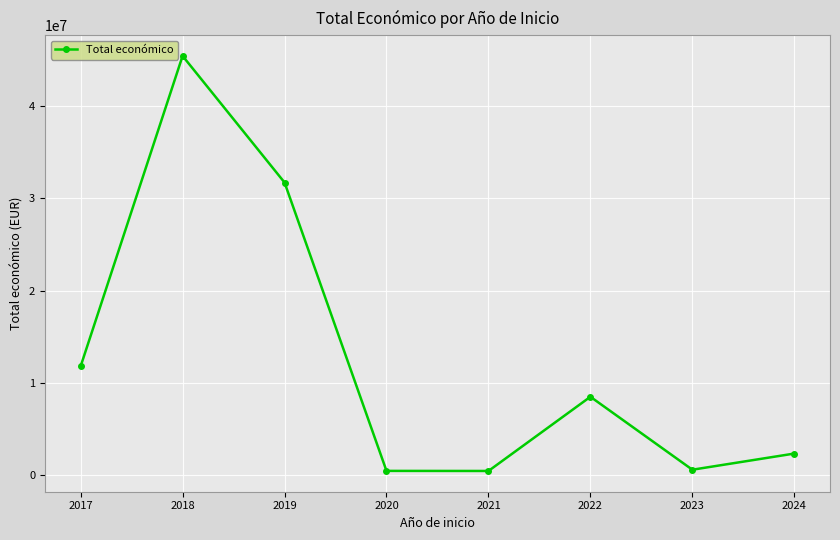

Approximately how many times larger is the value at 2017 compared to 2022?

1.4